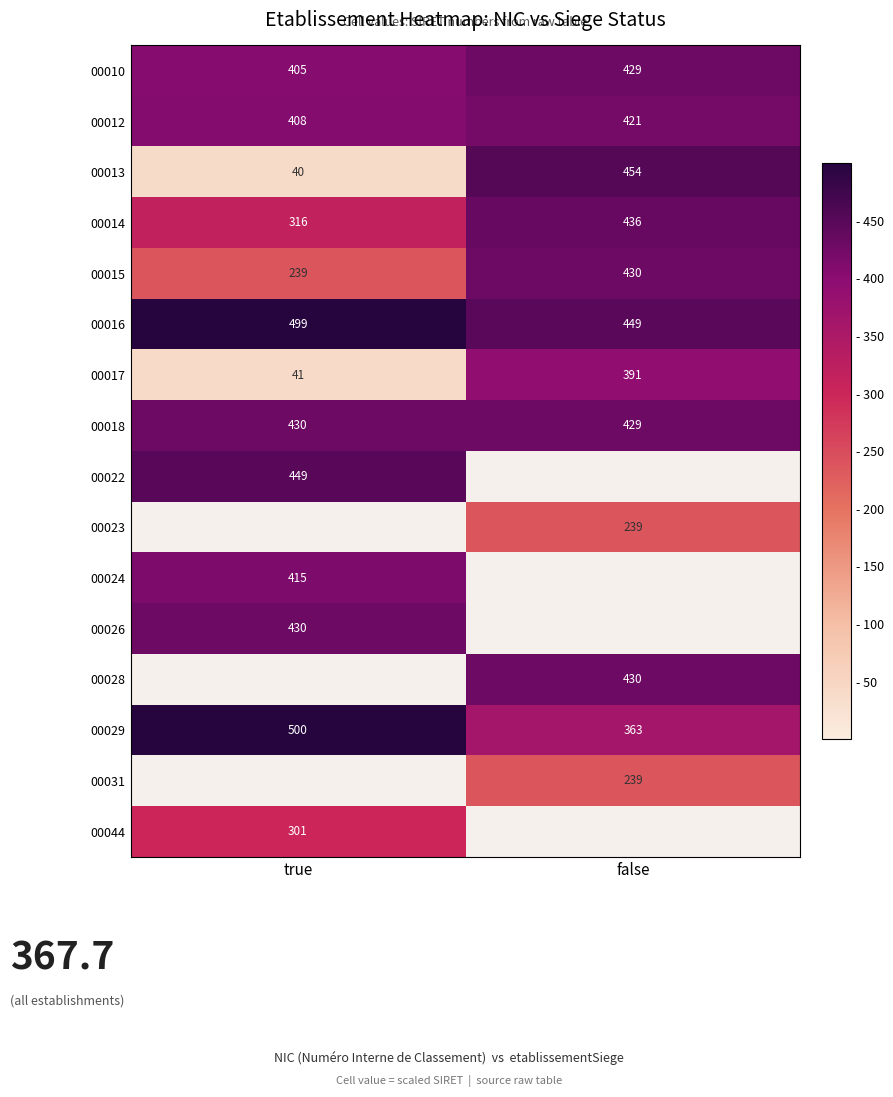

At which label is 00010 closest to 417?

true